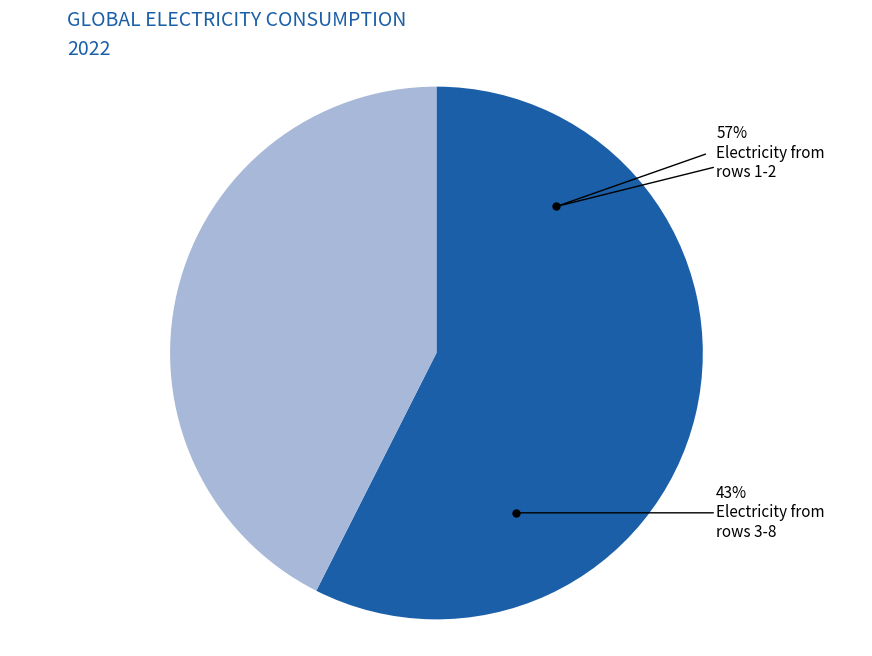

Is the sum of 6 and 8 greater than half?

Yes